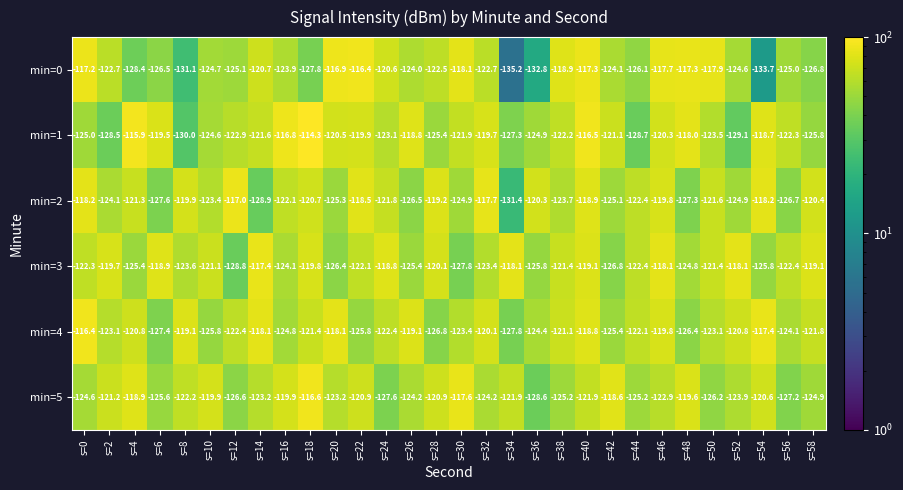

Between s=12 and s=52, which series saw the biggest shift?

min=3